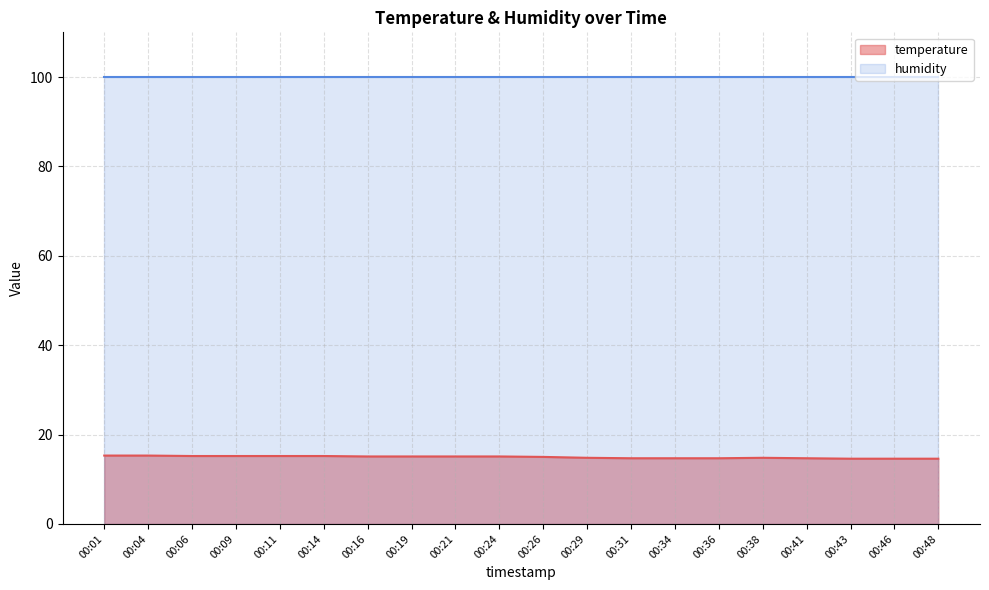

How many distinct data groups are displayed?

2